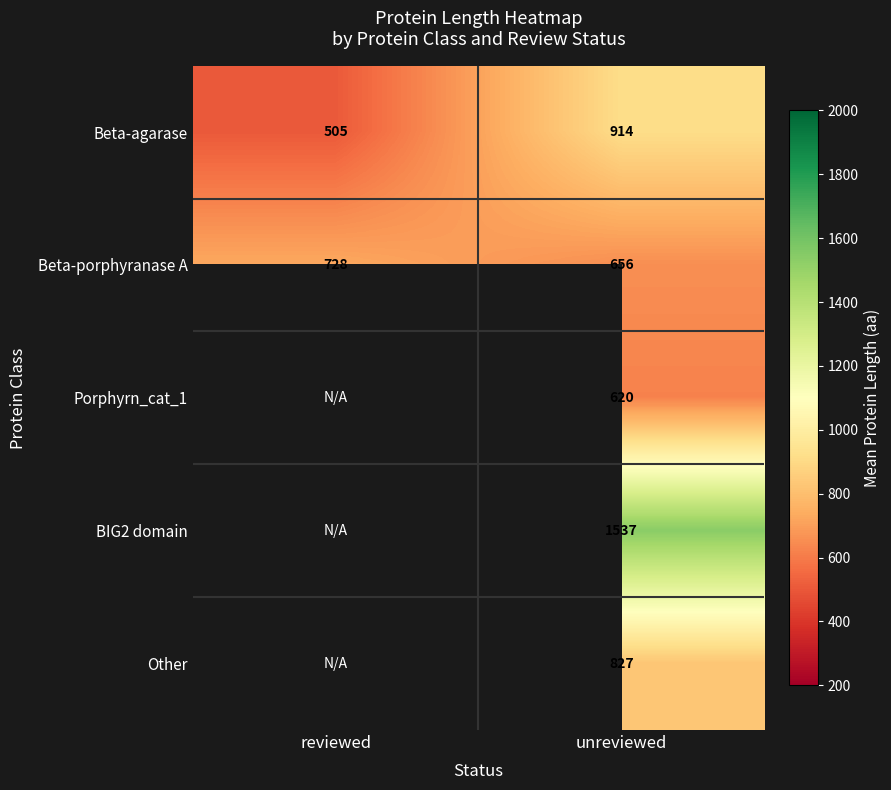

At which category is the sum across all series the highest?

unreviewed